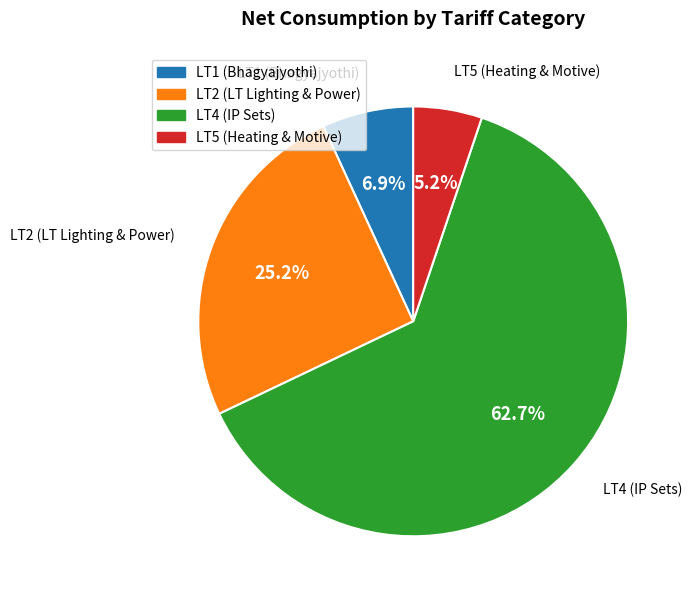

Is LT1 the majority of the pie?

No